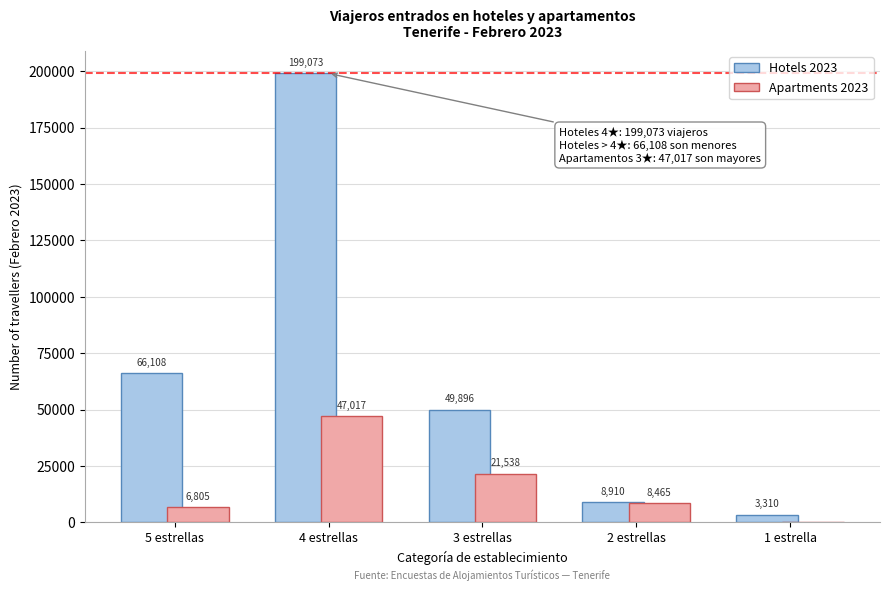

Reading right to left, transcribe all the data shown in this chart.

Hotels 2023: 1 estrella=3310	2 estrellas=8910	3 estrellas=49896	4 estrellas=199073	5 estrellas=66108
Apartments 2023: 1 estrella=0	2 estrellas=8465	3 estrellas=21538	4 estrellas=47017	5 estrellas=6805